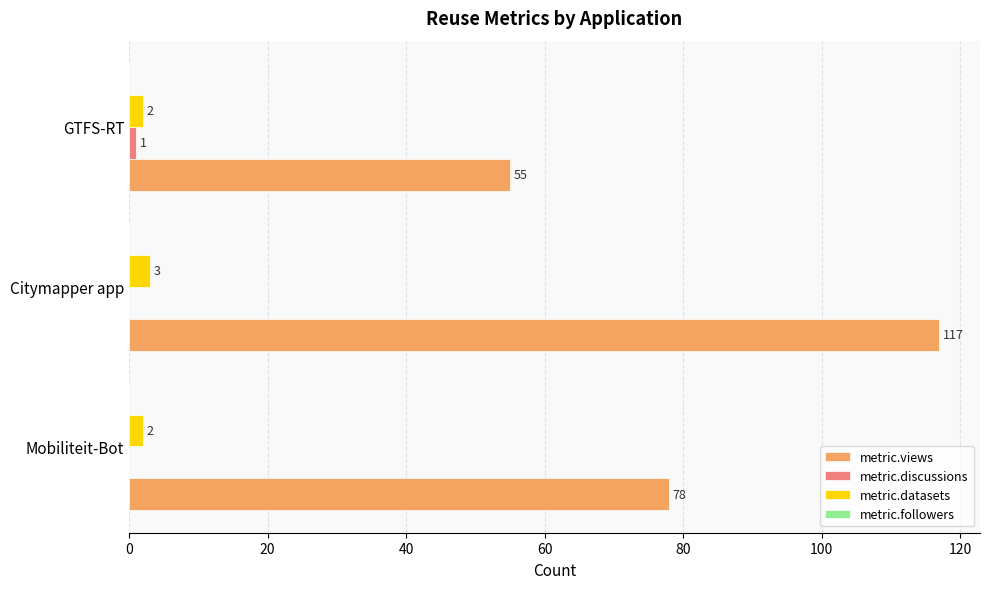

Between Mobiliteit-Bot and GTFS-RT, which series saw the biggest shift?

metric.views